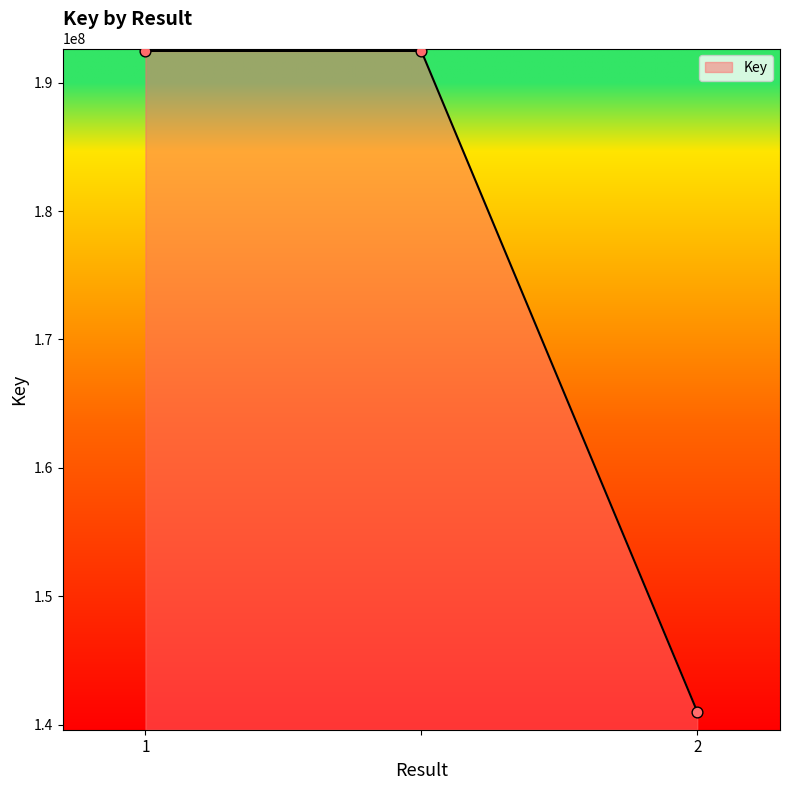

What is the average value?

175317247